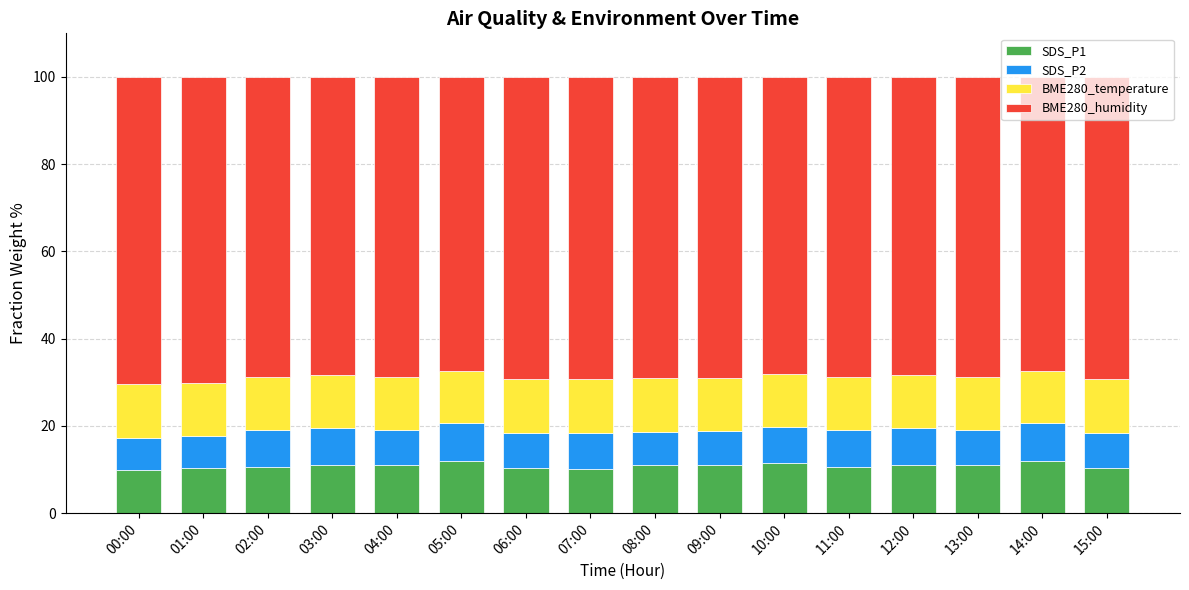

Count the number of categories in the chart.

16